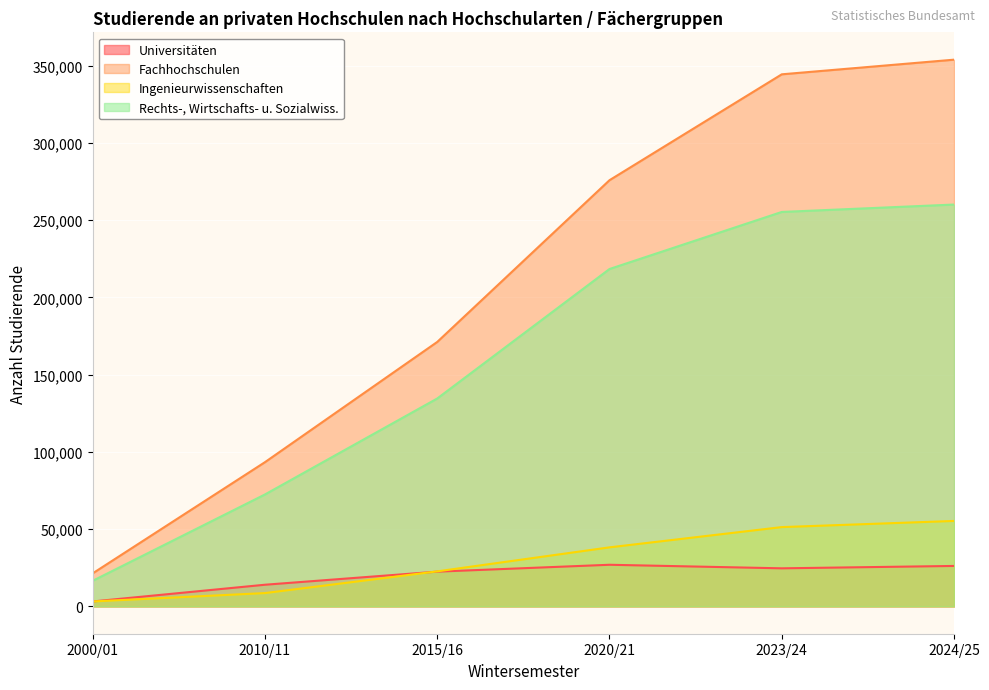

What is the label of the 3rd point from the left?

2015/16